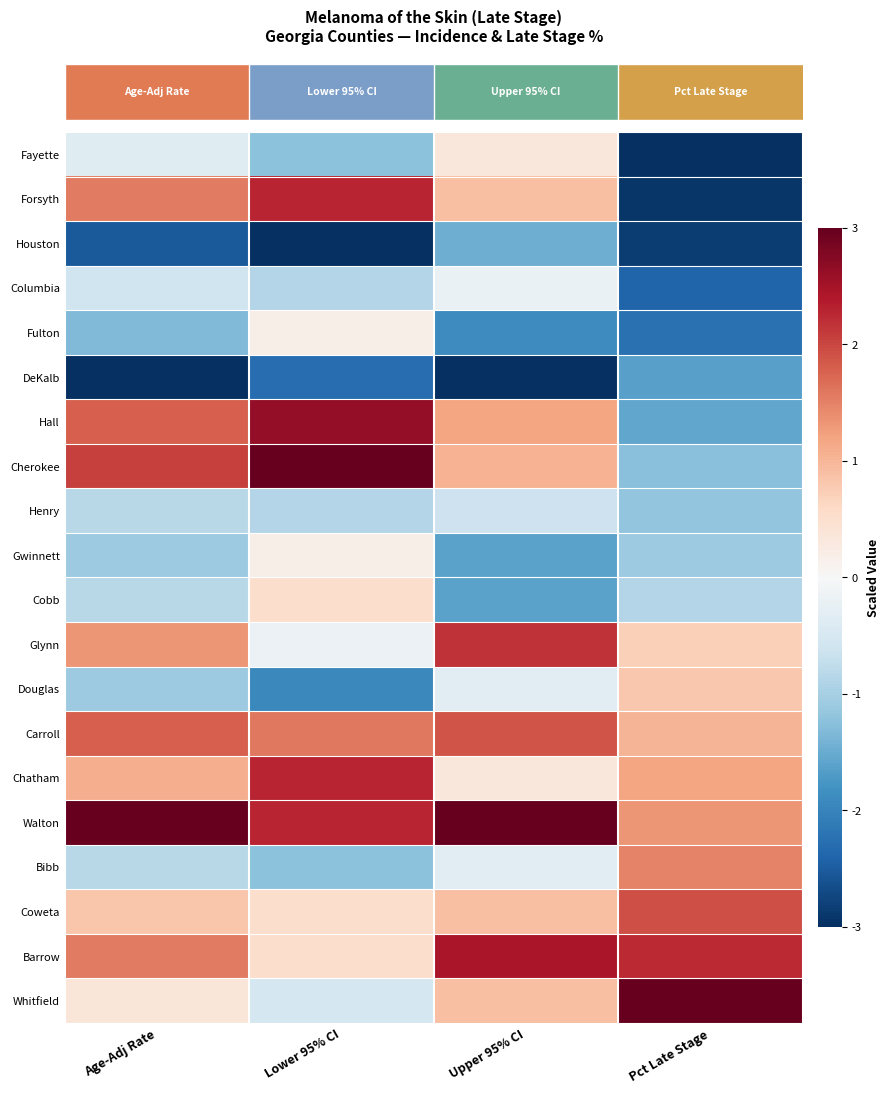

Which category has the highest value across all series?

Lower 95% CI